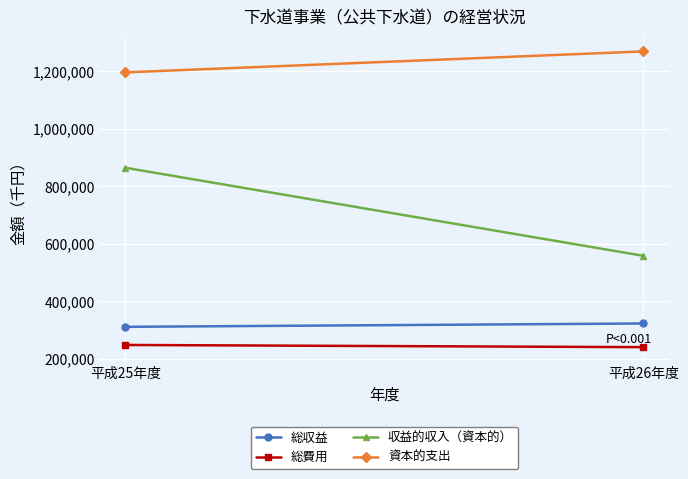

Is this an area chart (filled region under the line)?

No